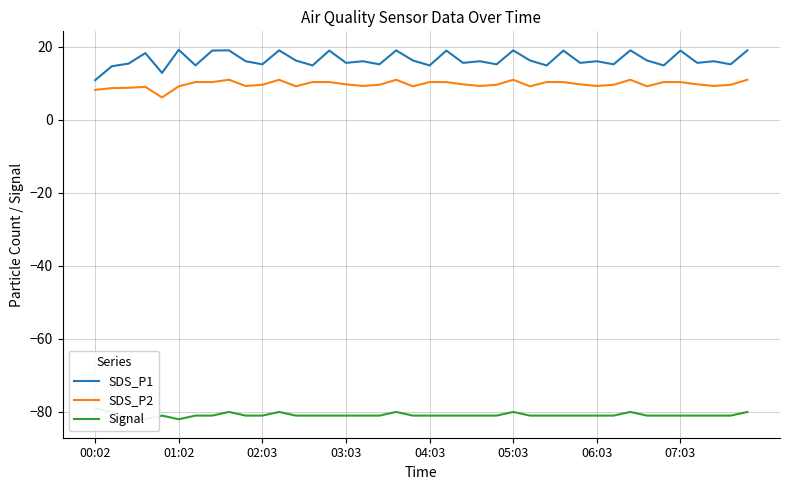

True or false: SDS_P2 and SDS_P1 cross at least once.

False